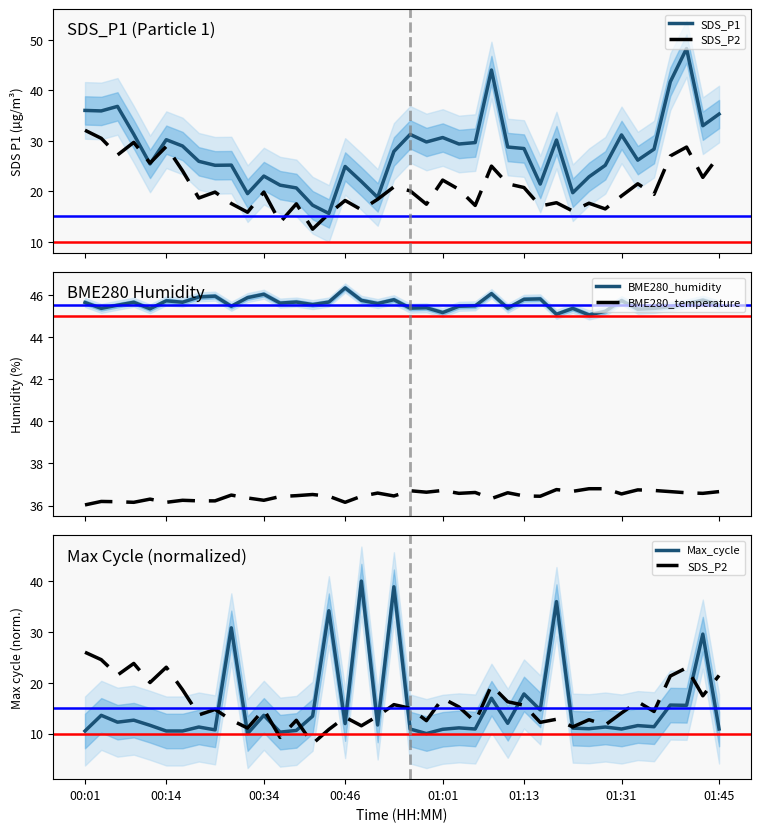

True or false: BME280_humidity and BME280_temperature cross at least once.

False